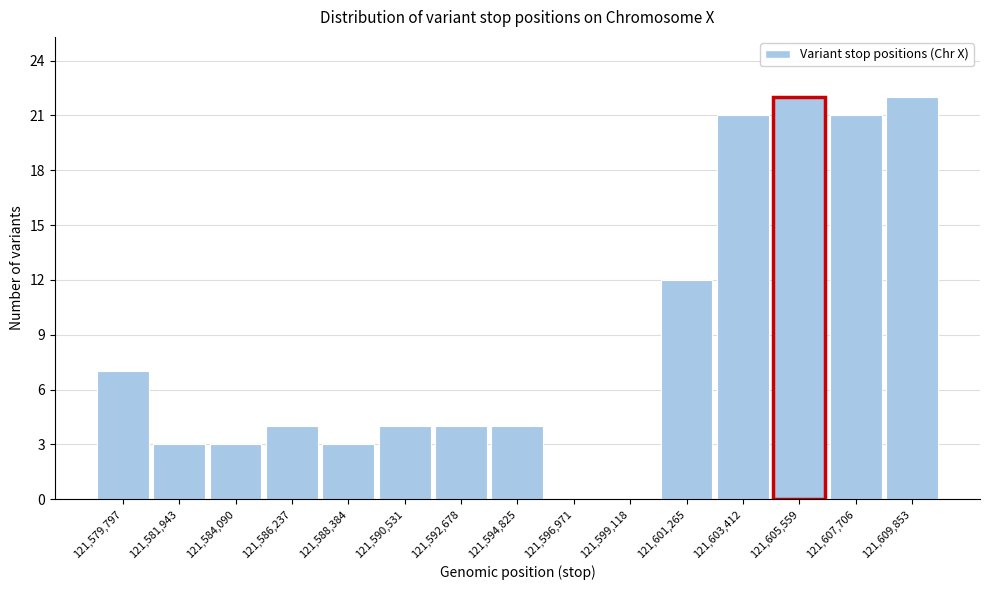

Reading left to right, list all the values displayed in this chart.

121,579,797=7	121,581,943=3	121,584,090=3	121,586,237=4	121,588,384=3	121,590,531=4	121,592,678=4	121,594,825=4	121,596,971=0	121,599,118=0	121,601,265=12	121,603,412=21	121,605,559=22	121,607,706=21	121,609,853=22